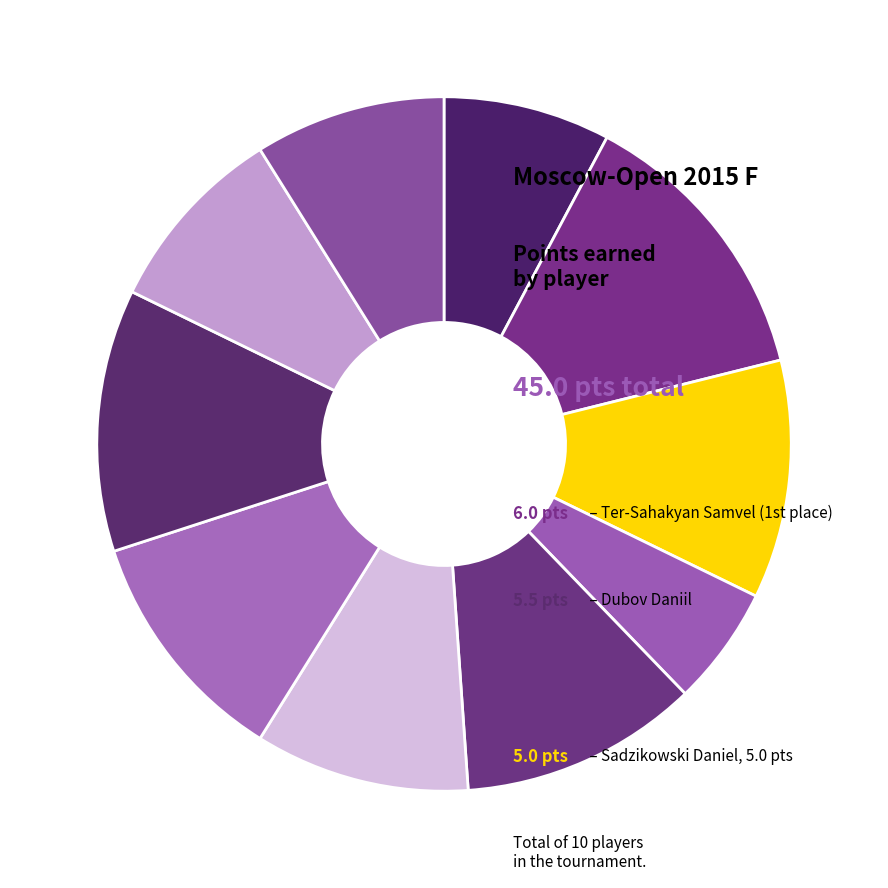

Does any single category account for the majority?

No